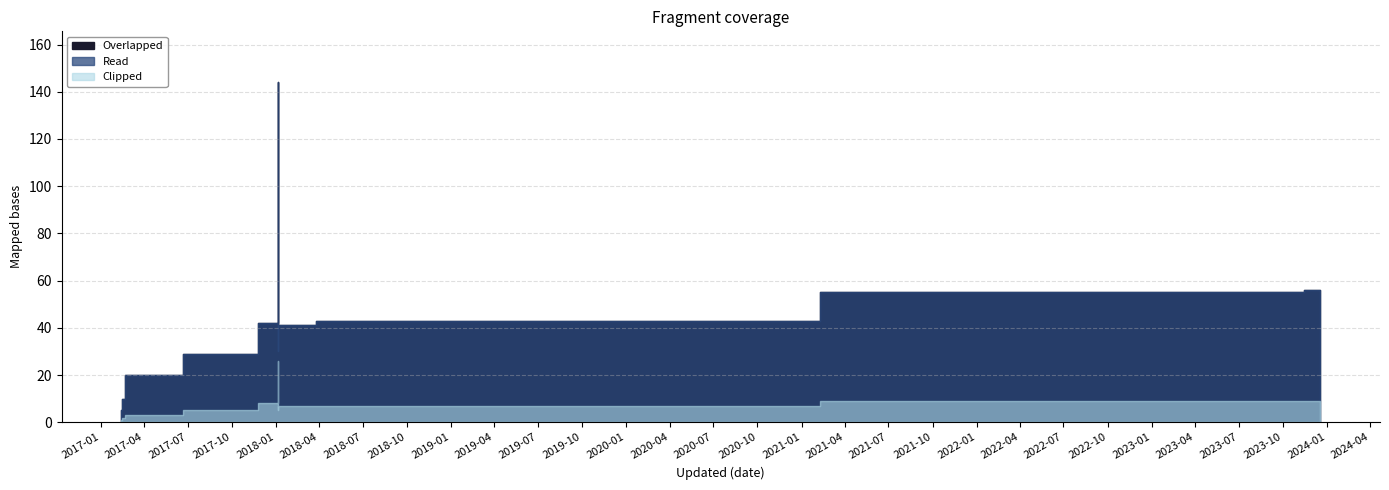

Is it true that Clipped equals 1 at 2017-02-13?

False